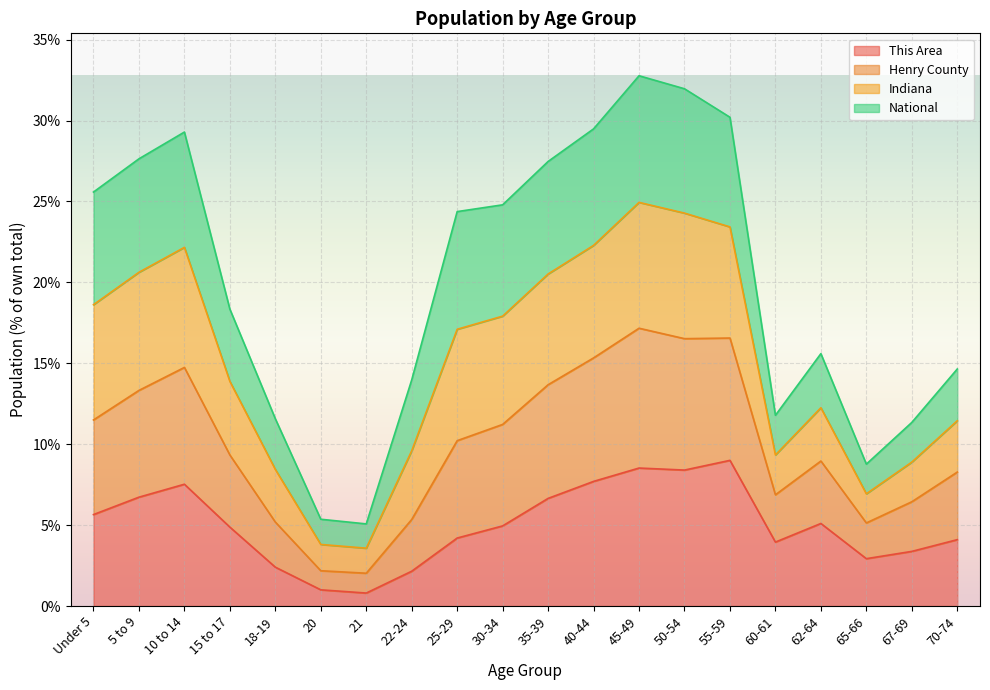

Is it true that This Area equals 1.7 at 30-34?

False